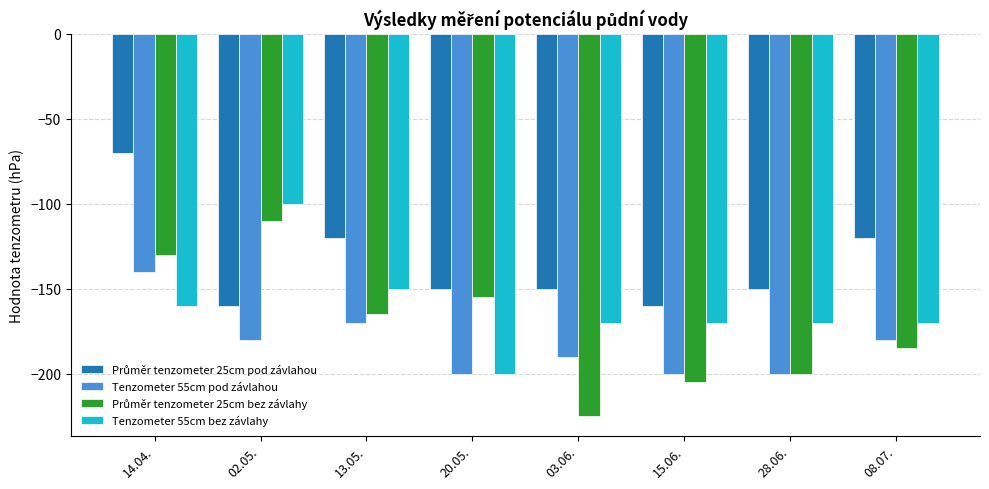

What is the label of the 7th bar from the right?

02.05.